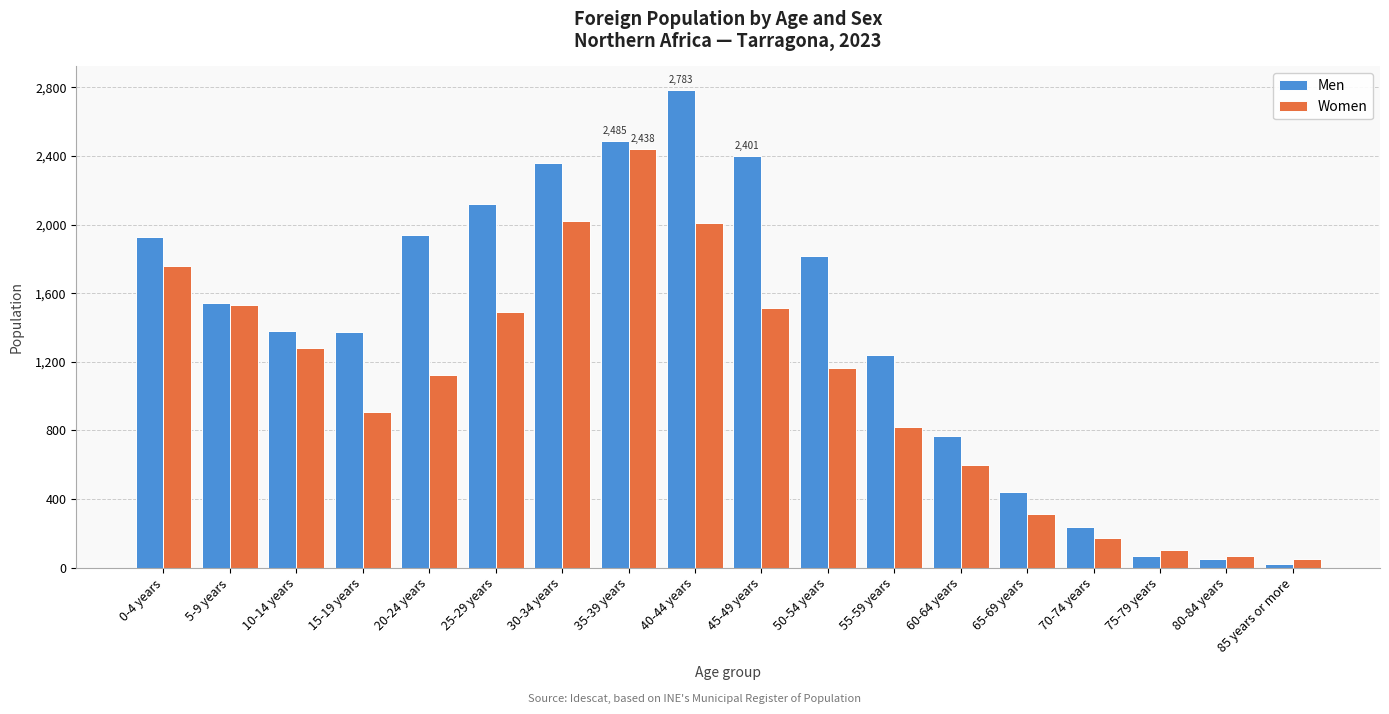

Which series has the largest range (max minus min)?

Men